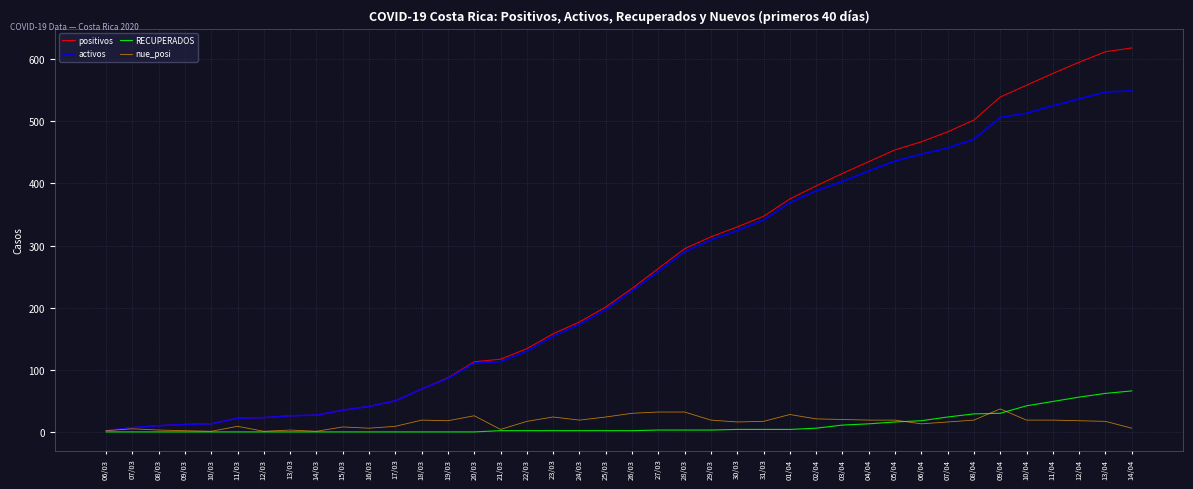

What is the total value across all series at 19/03?

191